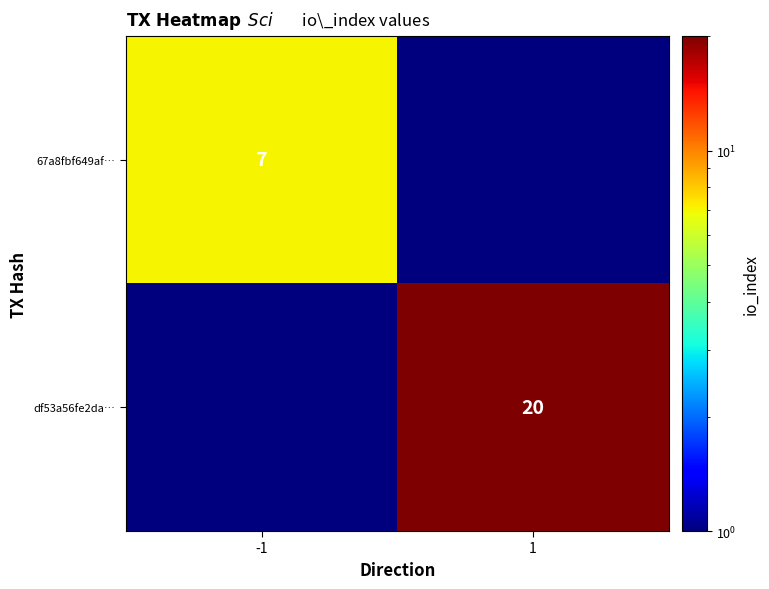

The value of 67a8fbf649af… at -1 is 7.0. True or false?

True